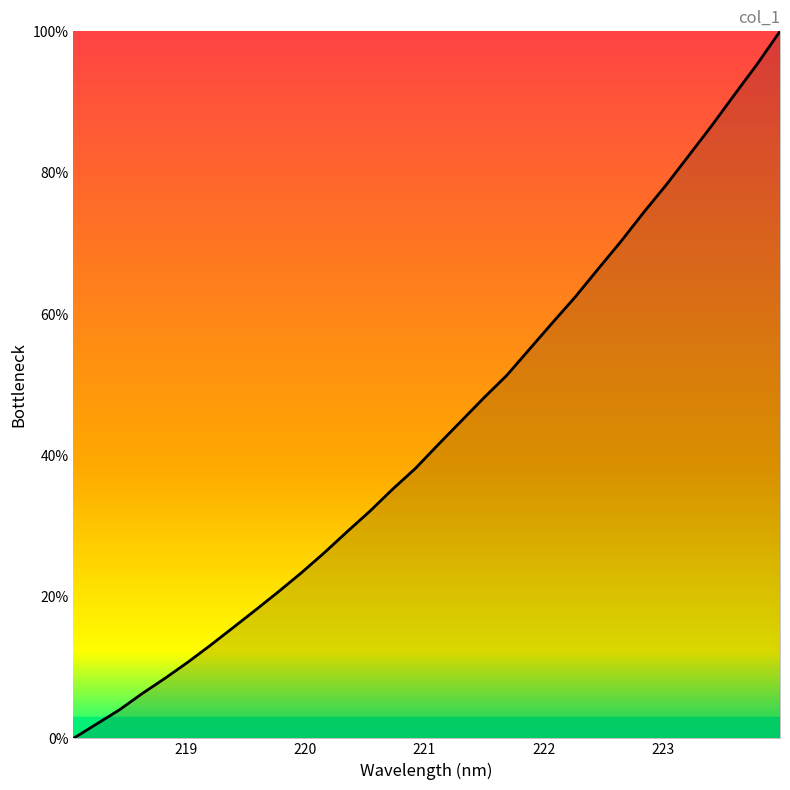

What is the difference between the maximum and minimum values?

100.0